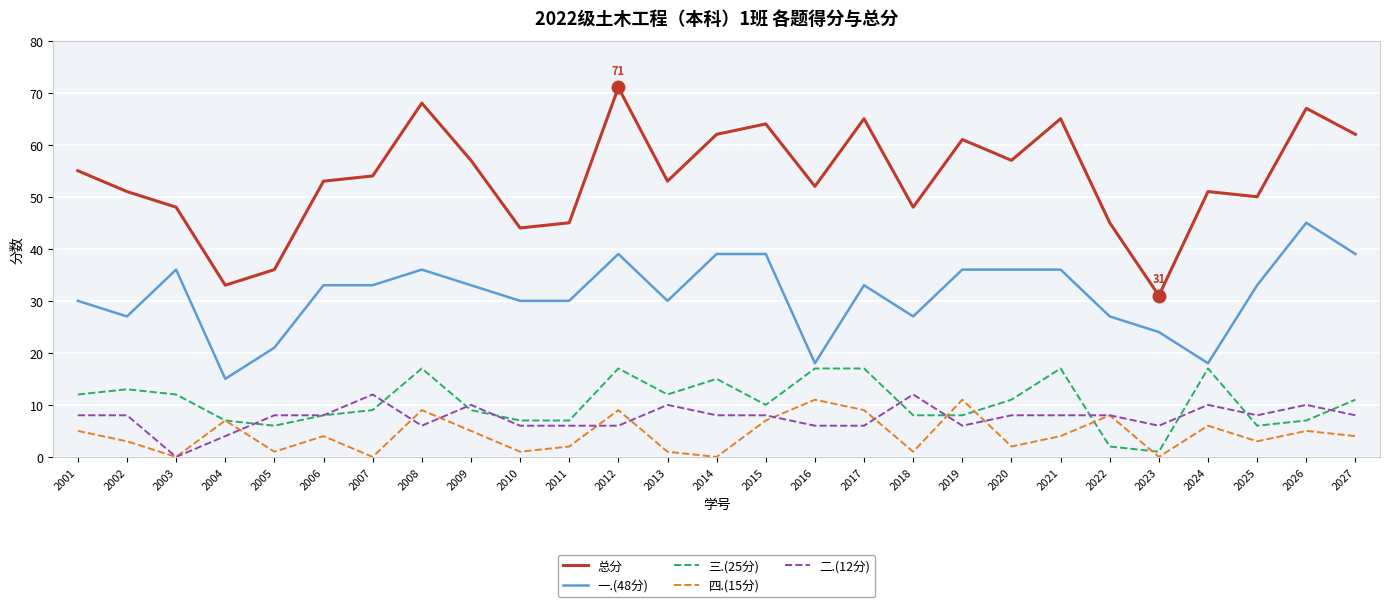

What is the average value of the 总分 series?

54